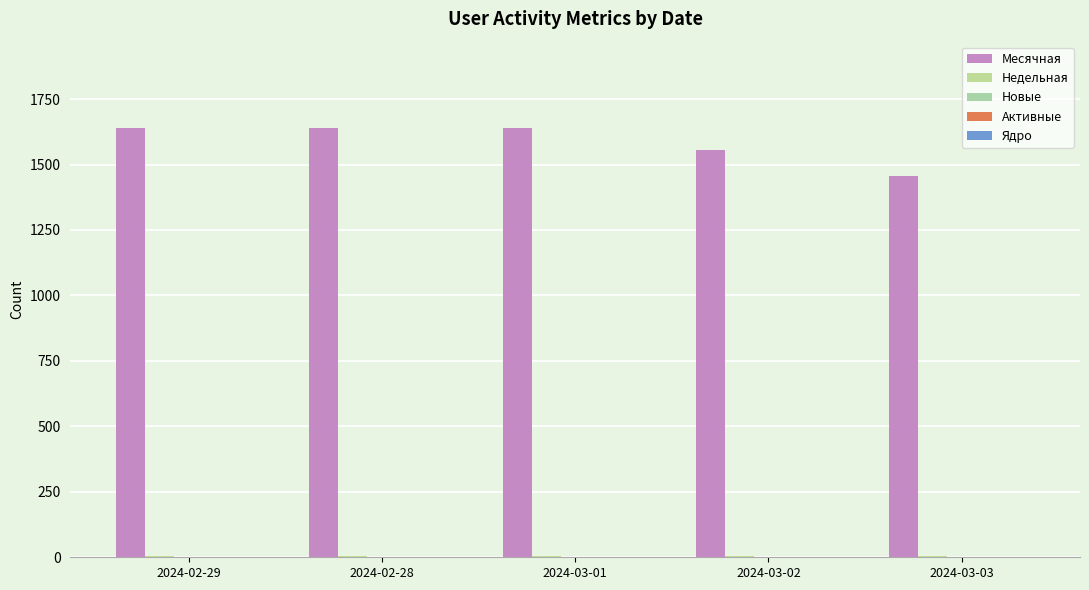

How many series are shown in this chart?

3